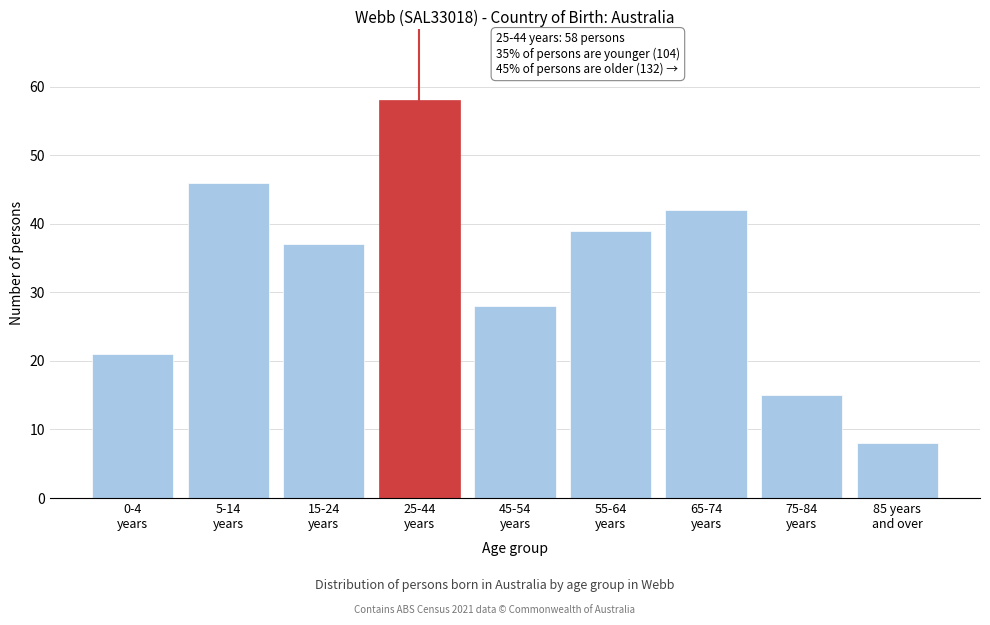

Reading left to right, list all the values displayed in this chart.

21	46	37	58	28	39	42	15	8